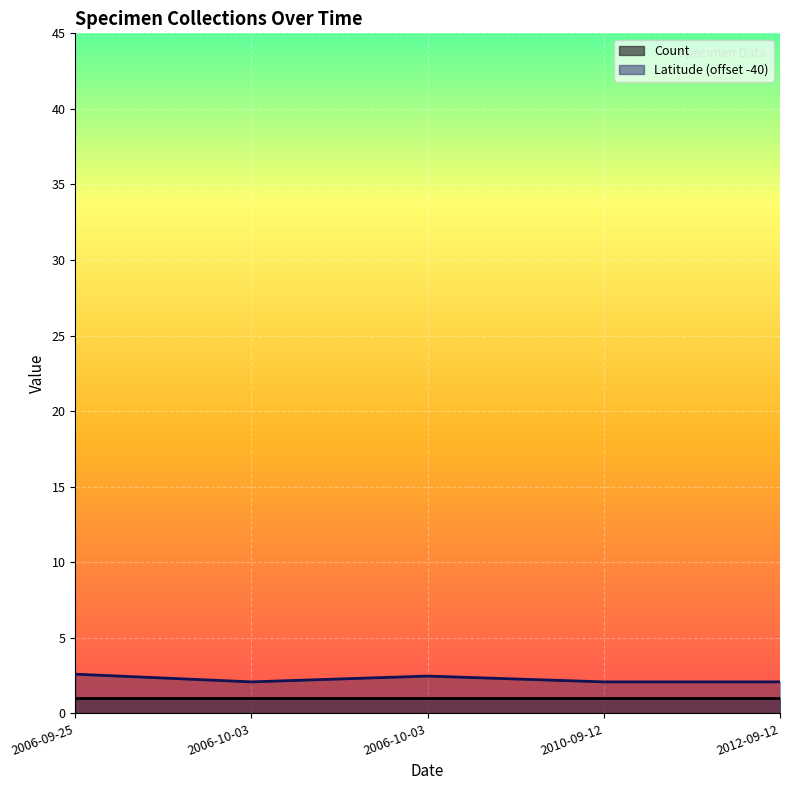

How many lines are shown in the chart?

1